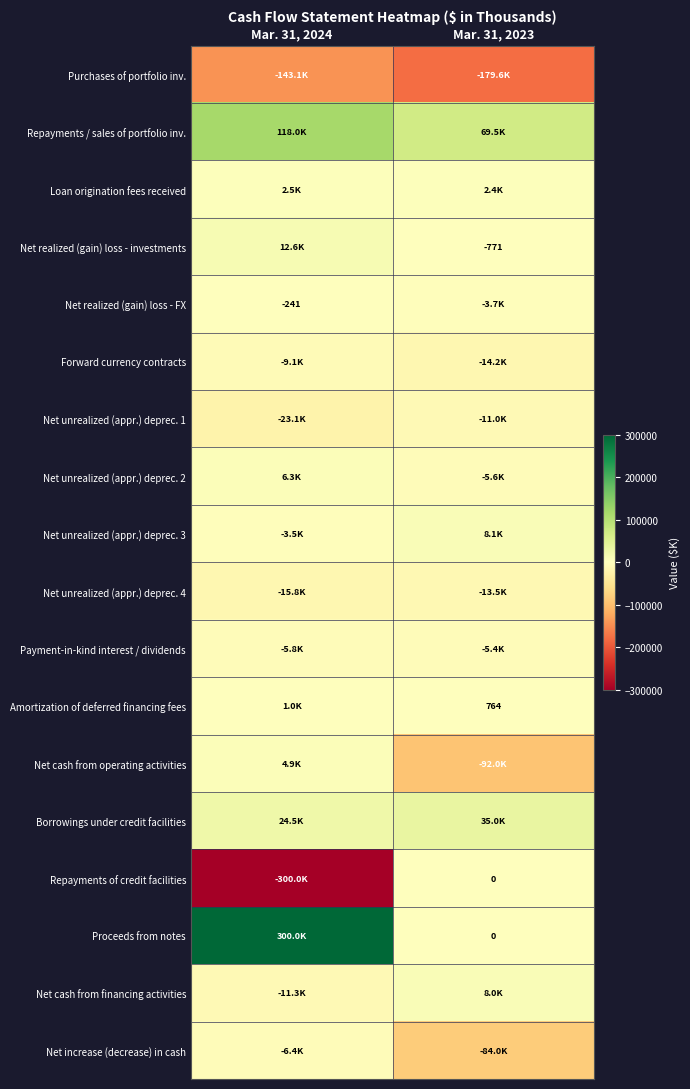

What is the average value of the Amortization of deferred financing fees series?

902